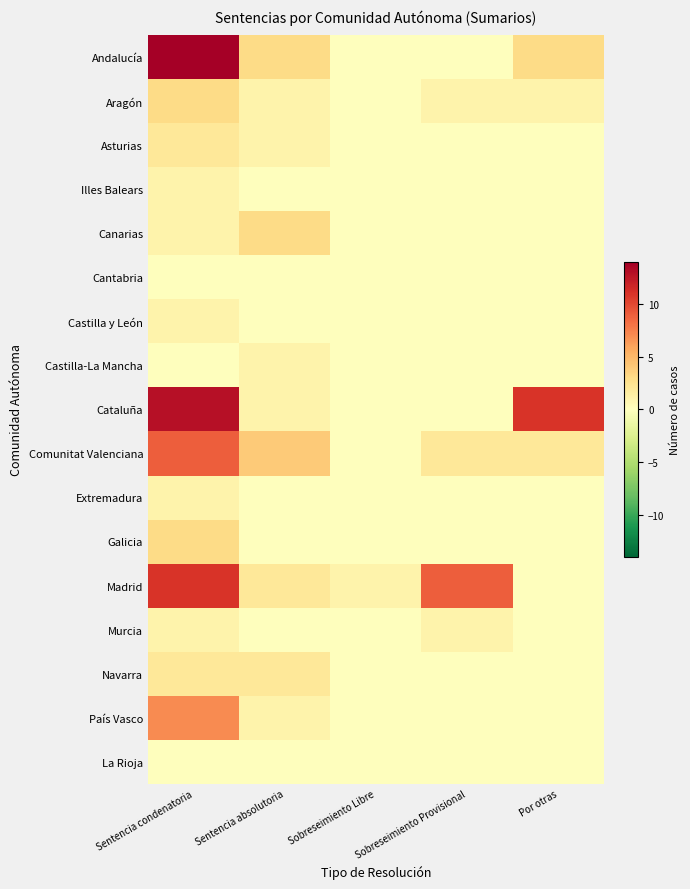

Which series has the widest spread of values?

Andalucía